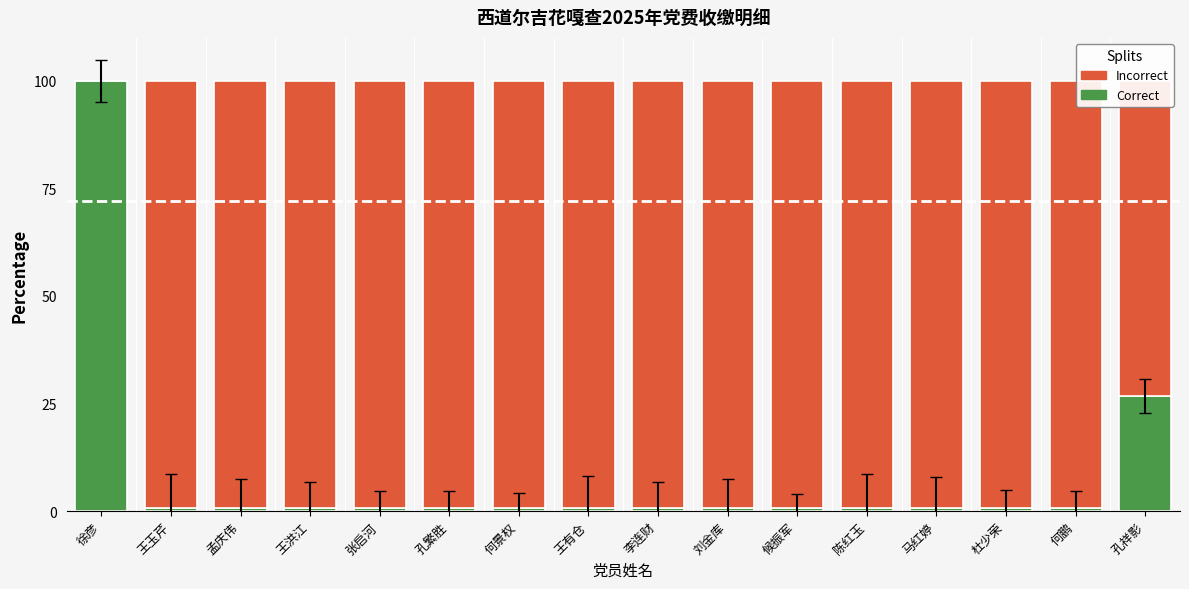

What is the sum of all Correct values?

138.1